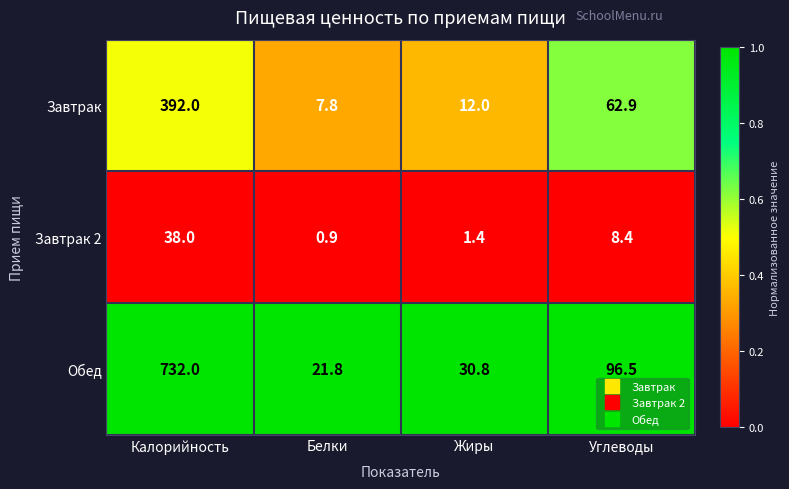

List the series in order of their peak value, lowest first.

Завтрак 2, Завтрак, Обед